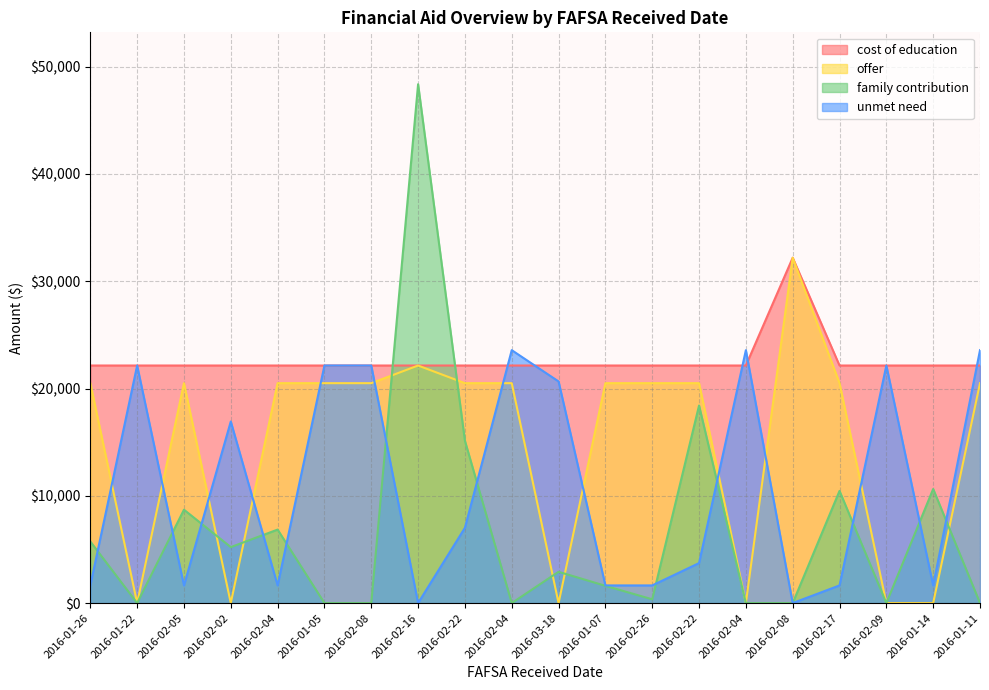

The value of family contribution at 2016-02-04 is 0. True or false?

True